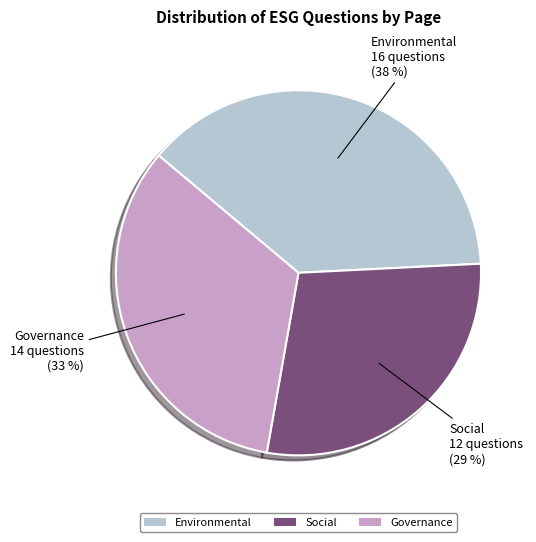

The Environmental slice represents 38% of the pie. True or false?

True